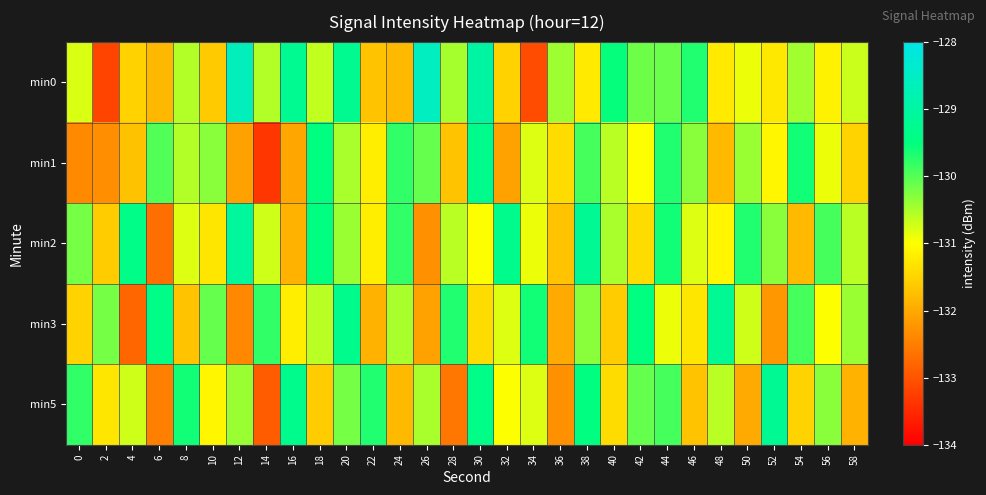

List the series in order of their overall mean, highest first.

min2, min0, min3, min5, min1